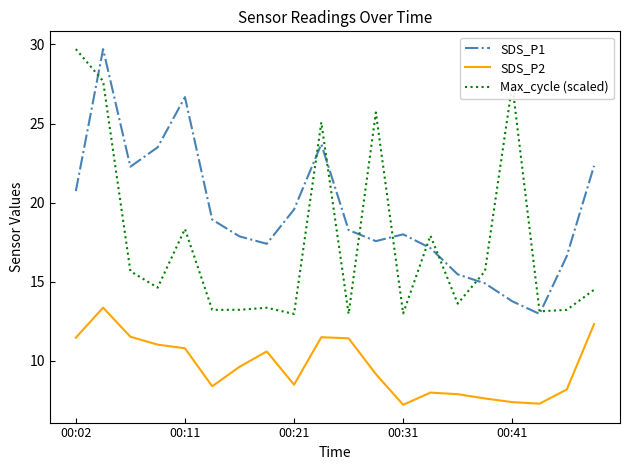

What is the maximum value for SDS_P1?

29.7